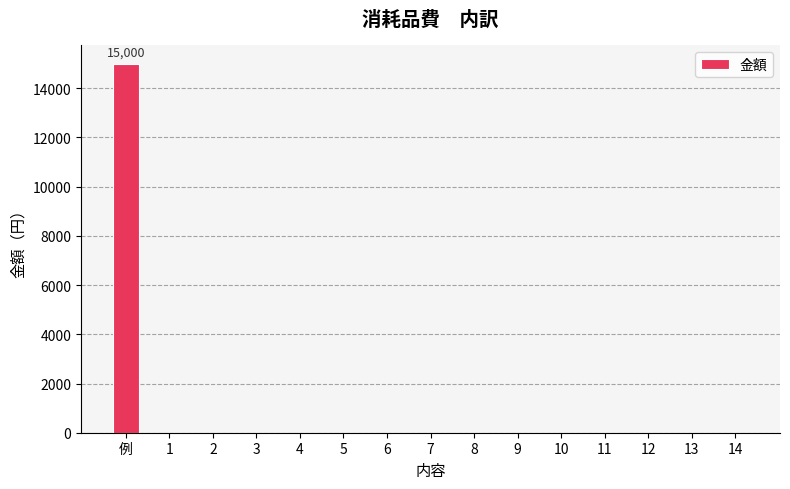

At which category does the chart reach its peak across all series?

例